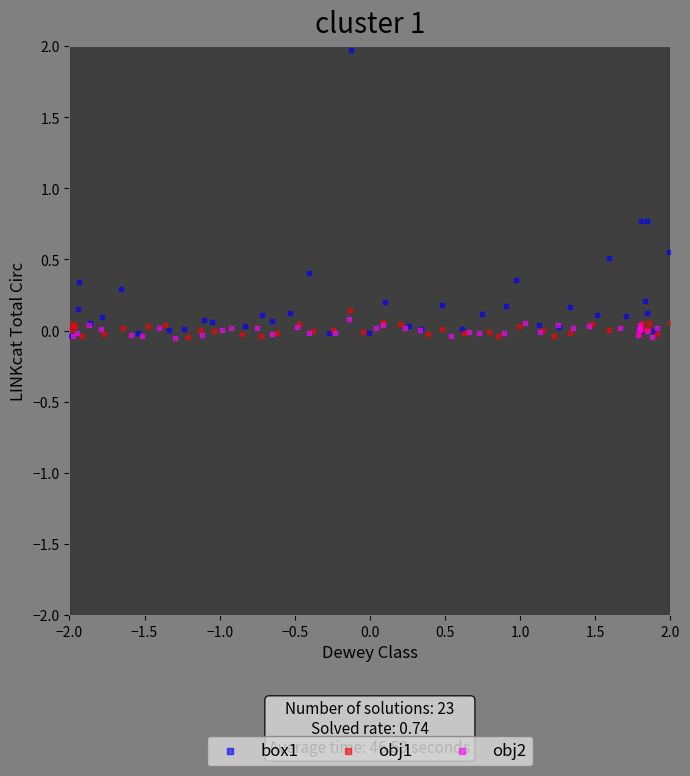

Which series has the largest Y range (max minus min)?

box1